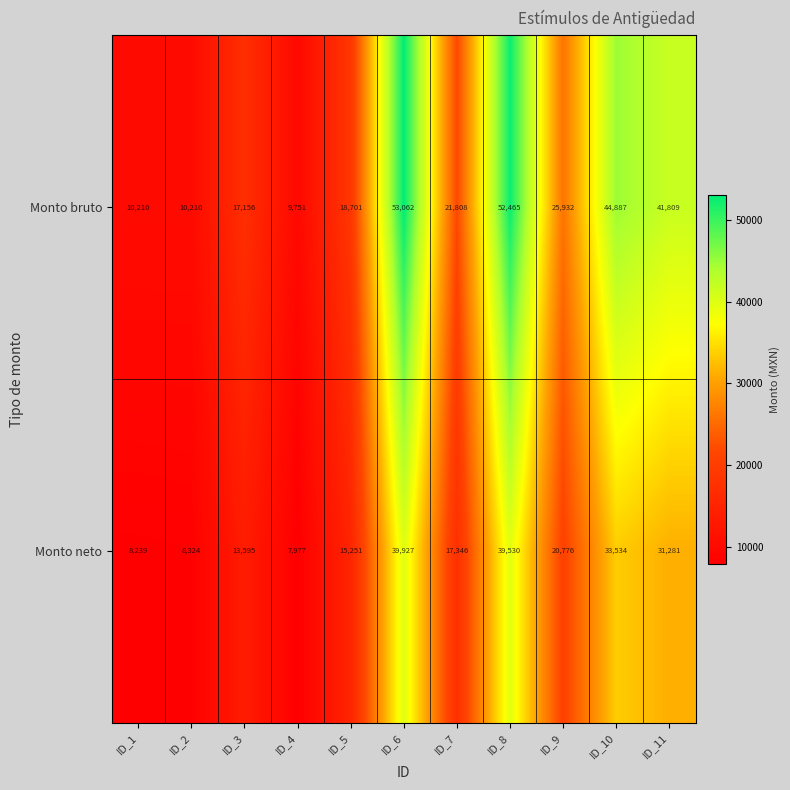

Which series changed the most between ID_9 and ID_10?

Monto bruto